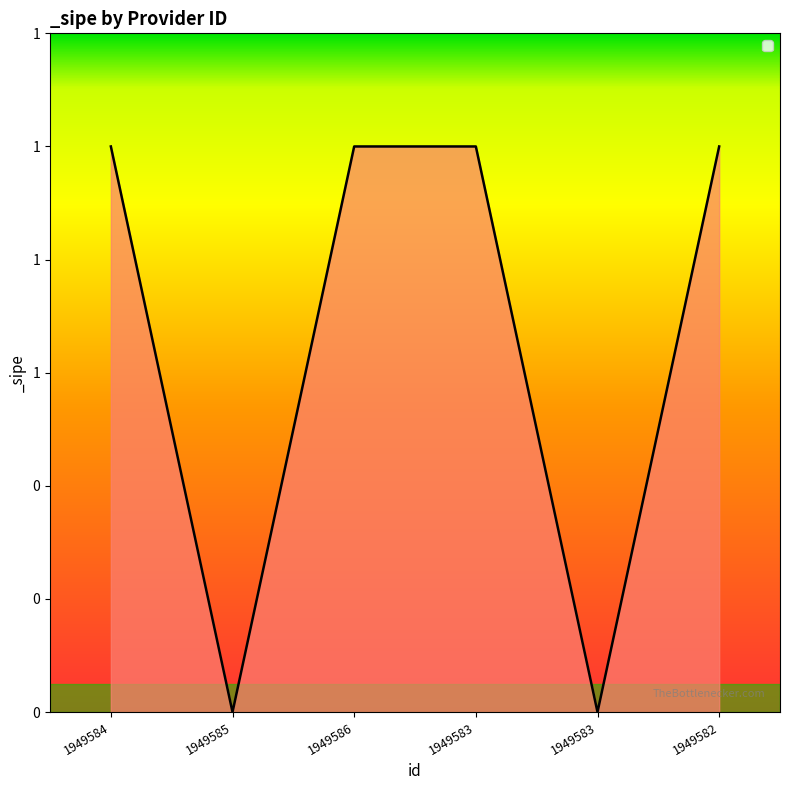

Rank the categories by value from highest to lowest.

1949584, 1949586, 1949583, 1949582, 1949585, 1949583